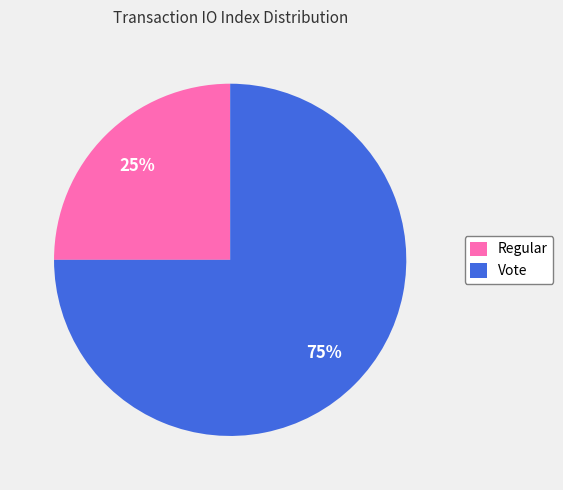

What percentage is the Regular slice, to the nearest percent?

25%